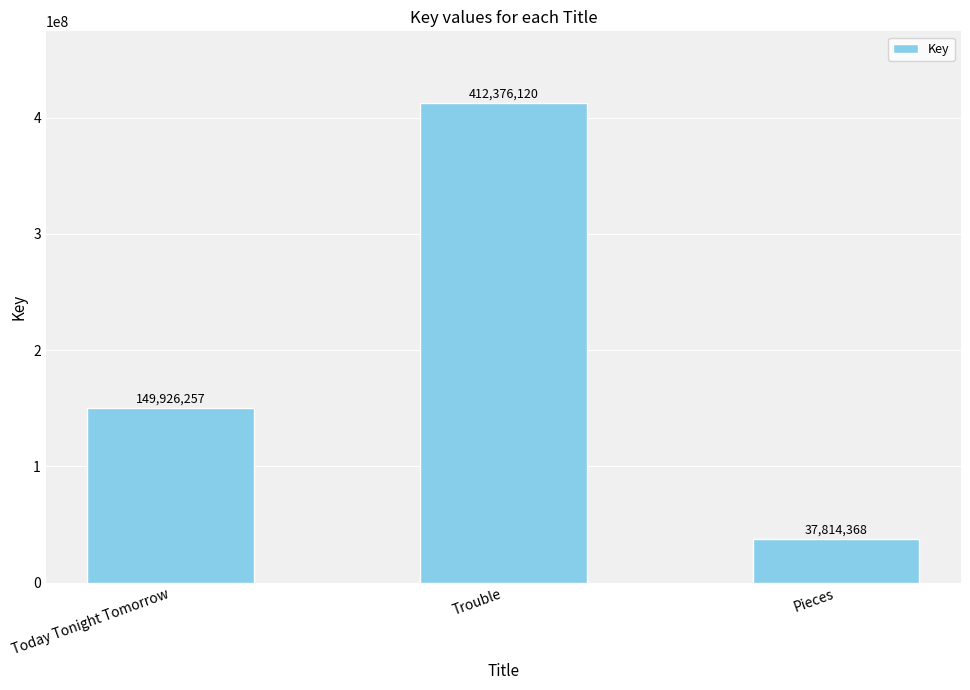

Rank the categories by value from highest to lowest.

Trouble, Today Tonight Tomorrow, Pieces